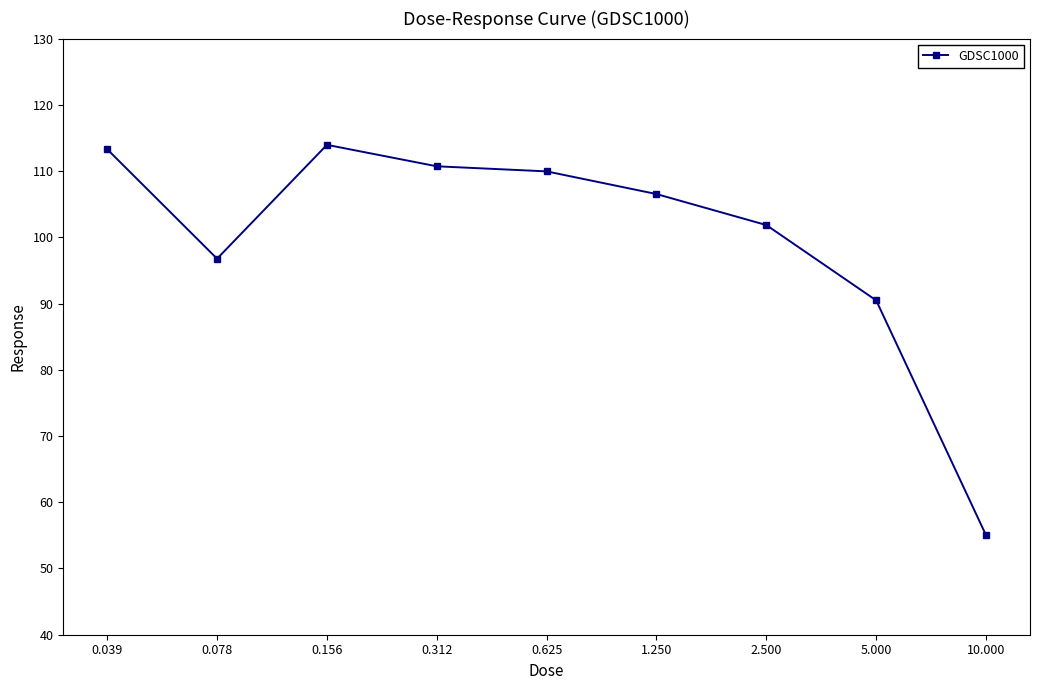

What is the average value?

99.8